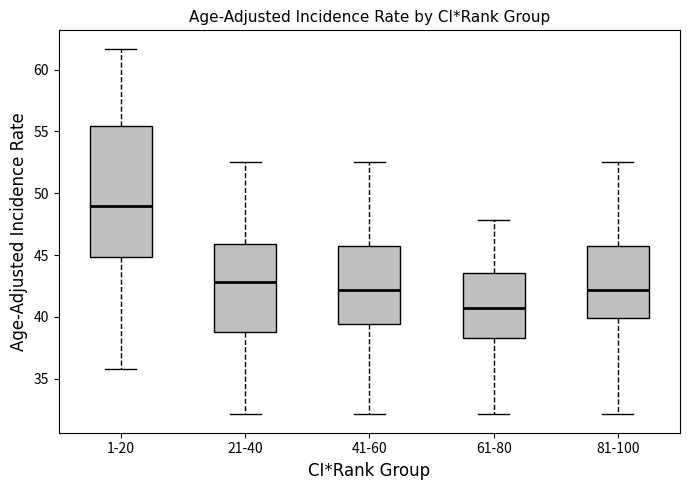

Reading left to right, transcribe this box plot: for each box, give where its median line is, the range the box spans, and where its two whiskers end, as read against the y-axis. The values are not printed on the chart, so give them approximately, as read against the axis.

1-20: median 49.0, box 45.0 to 55.5, whiskers 36.0 to 61.5
21-40: median 43.0, box 39.0 to 46.0, whiskers 32.0 to 52.5
41-60: median 42.0, box 39.5 to 46.0, whiskers 32.0 to 52.5
61-80: median 40.5, box 38.5 to 43.5, whiskers 32.0 to 48.0
81-100: median 42.0, box 40.0 to 46.0, whiskers 32.0 to 52.5